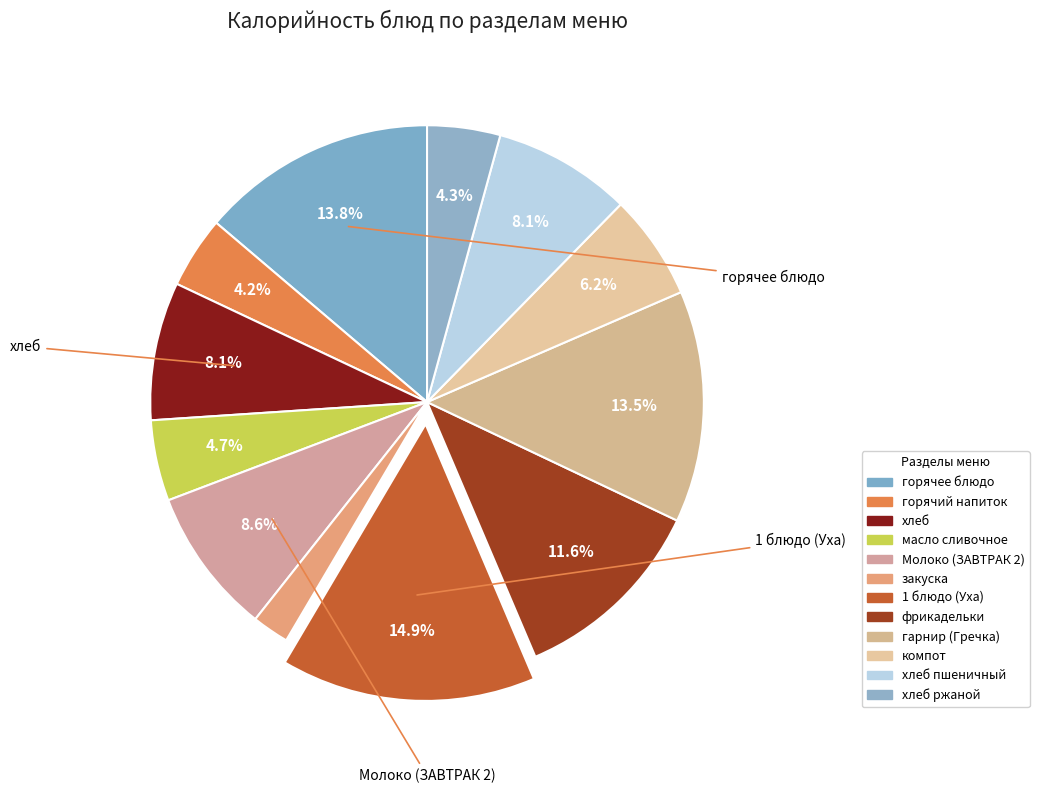

Count the number of slices in the pie.

12